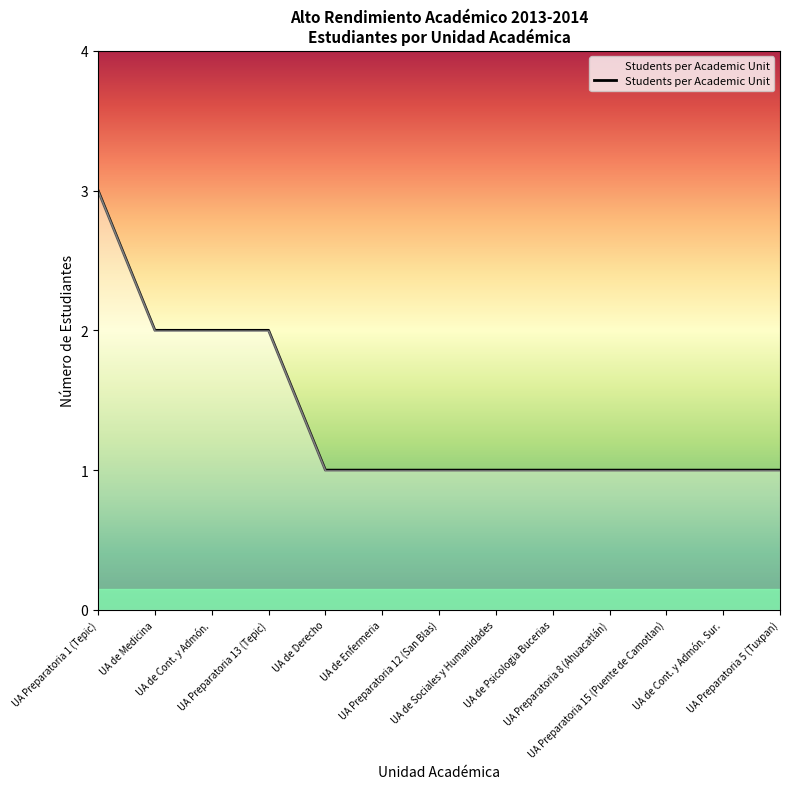

What is the greatest value displayed?

3